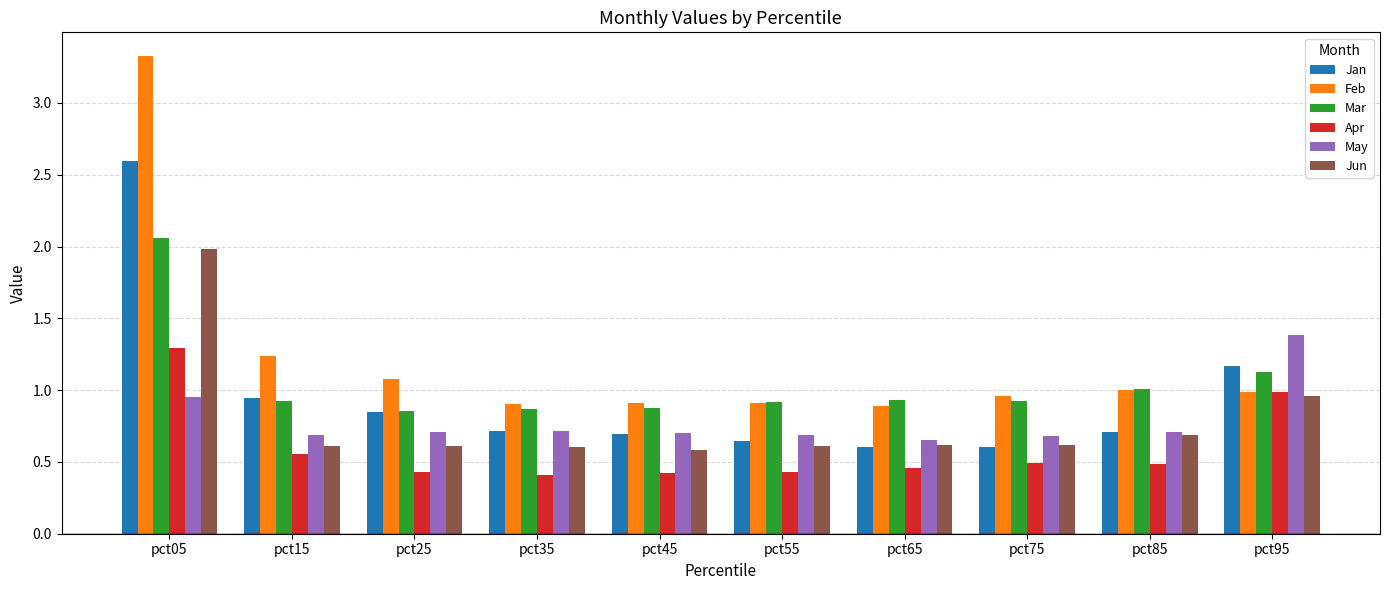

What is the sum of all Jun values?

7.9